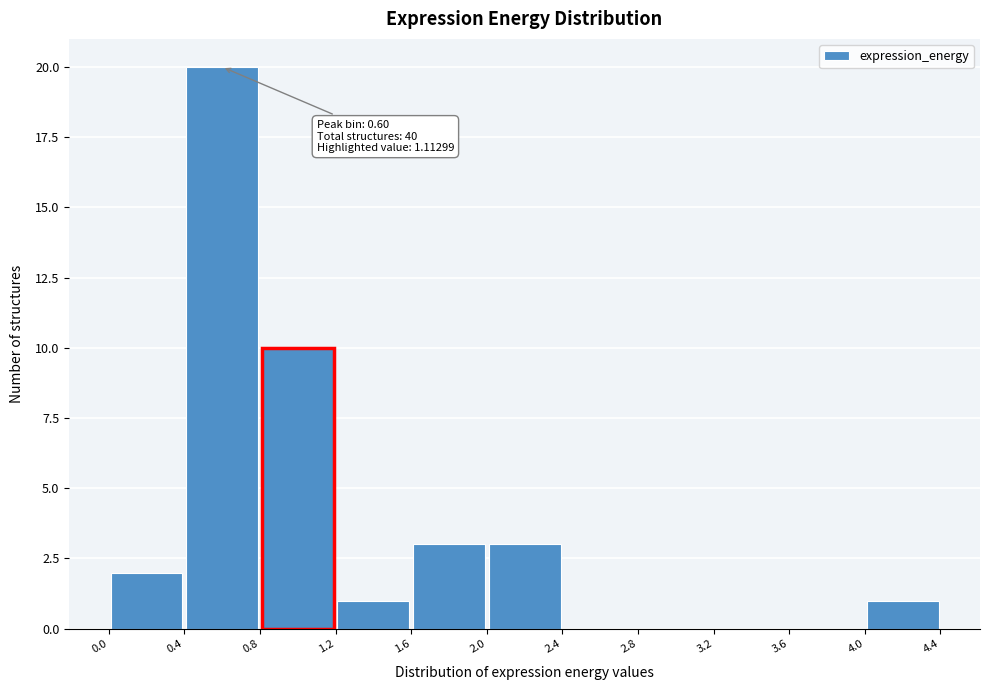

Which range on the x-axis has the tallest bar?

0.4 to 0.8